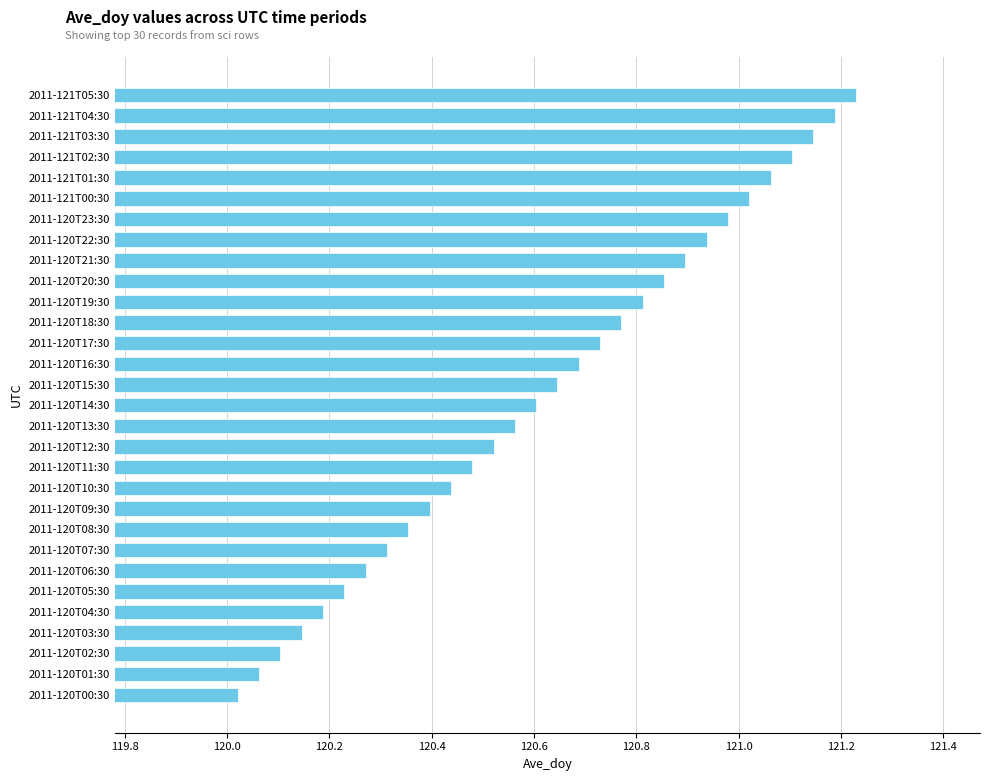

At which category does the chart reach its peak across all series?

2011-121T05:30